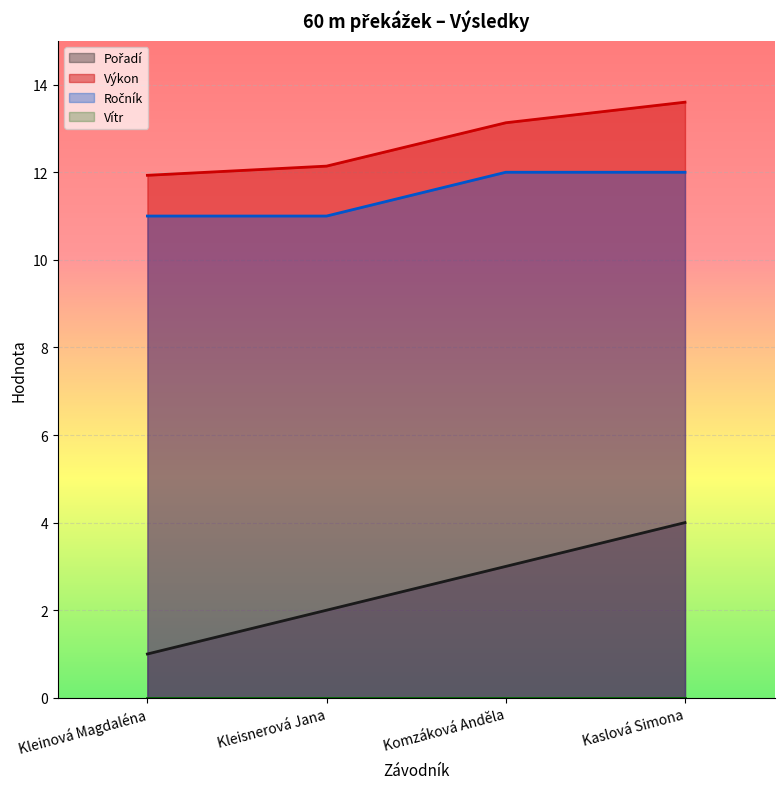

How many data points in Výkon are less than 13?

2